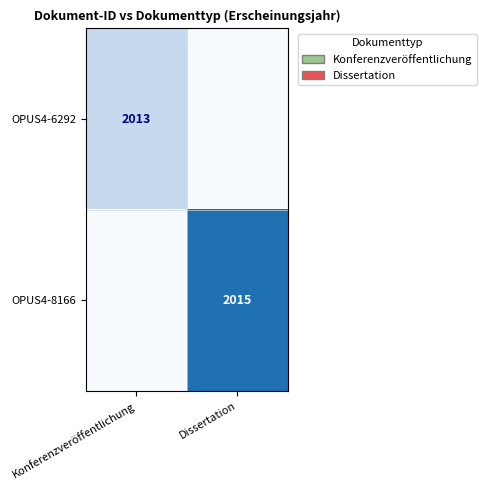

Which series changed the most between Konferenzveröffentlichung and Dissertation?

OPUS4-8166